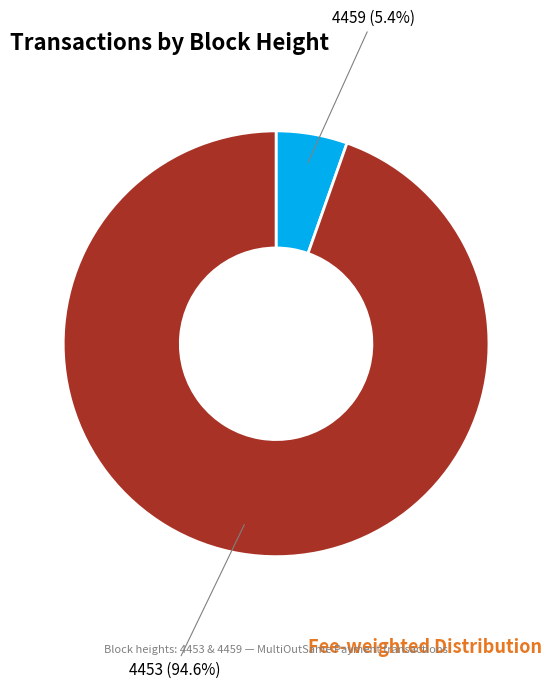

How many segments does this pie chart have?

2